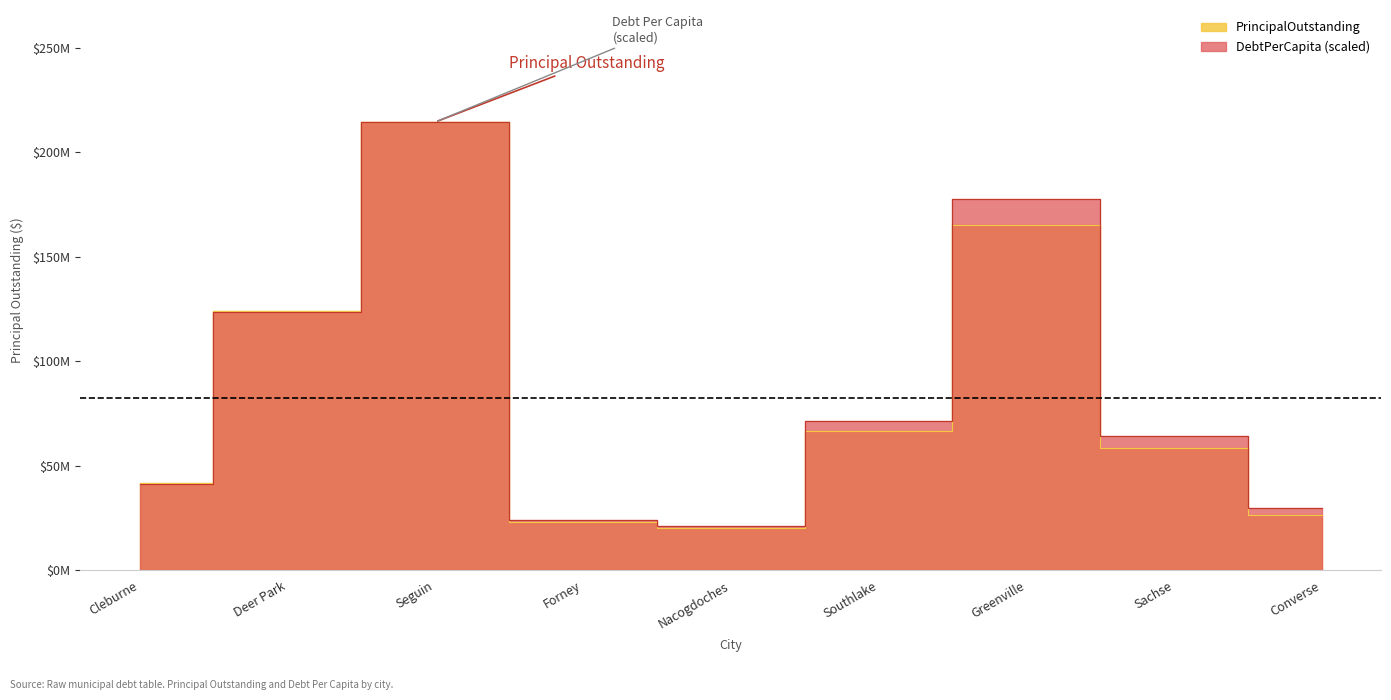

Reading left to right, what are all the values shown in this chart?

PrincipalOutstanding: Cleburne=41695000.0	Deer Park=124055000.0	Seguin=214570000.0	Forney=23145000.0	Nacogdoches=20277000.0	Southlake=66555000.0	Greenville=165451000.0	Sachse=58730000.0	Converse=26245000.0
DebtPerCapita: Cleburne=41179760.0	Deer Park=123832598.8	Seguin=214570000.0	Forney=24082100.1	Nacogdoches=21175804.5	Southlake=71489595.7	Greenville=177958369.8	Sachse=64098393.1	Converse=29618380.3